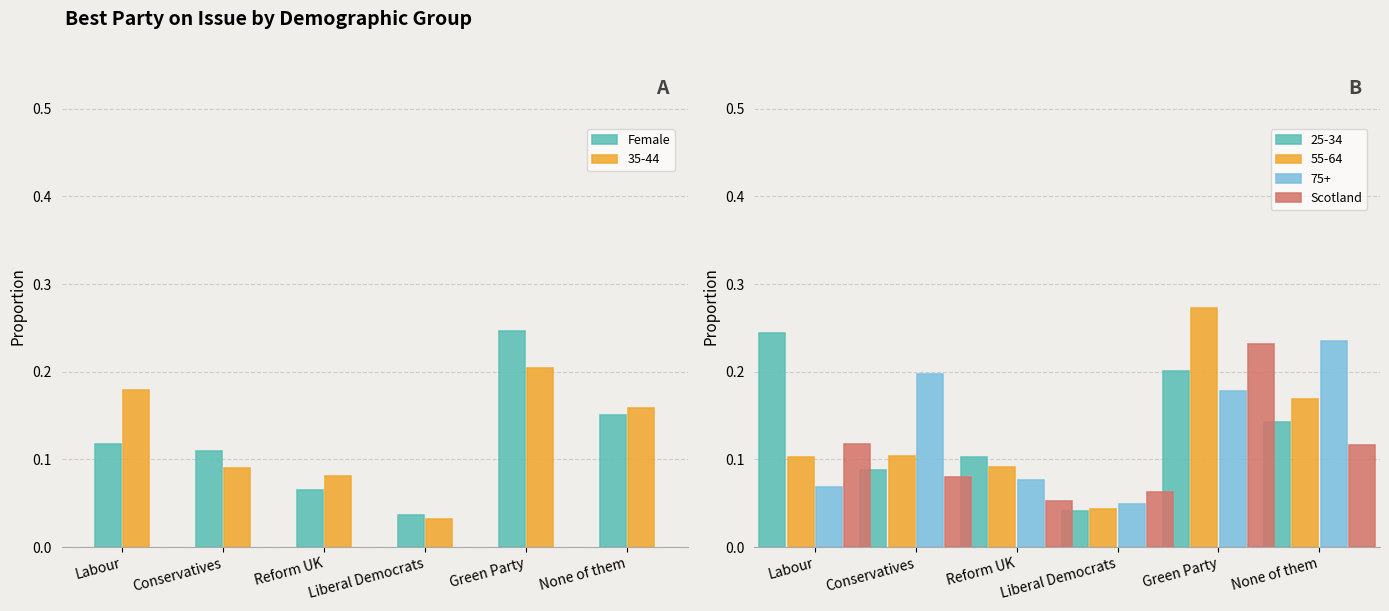

How many 35-44 values are between 0 and 1?

6